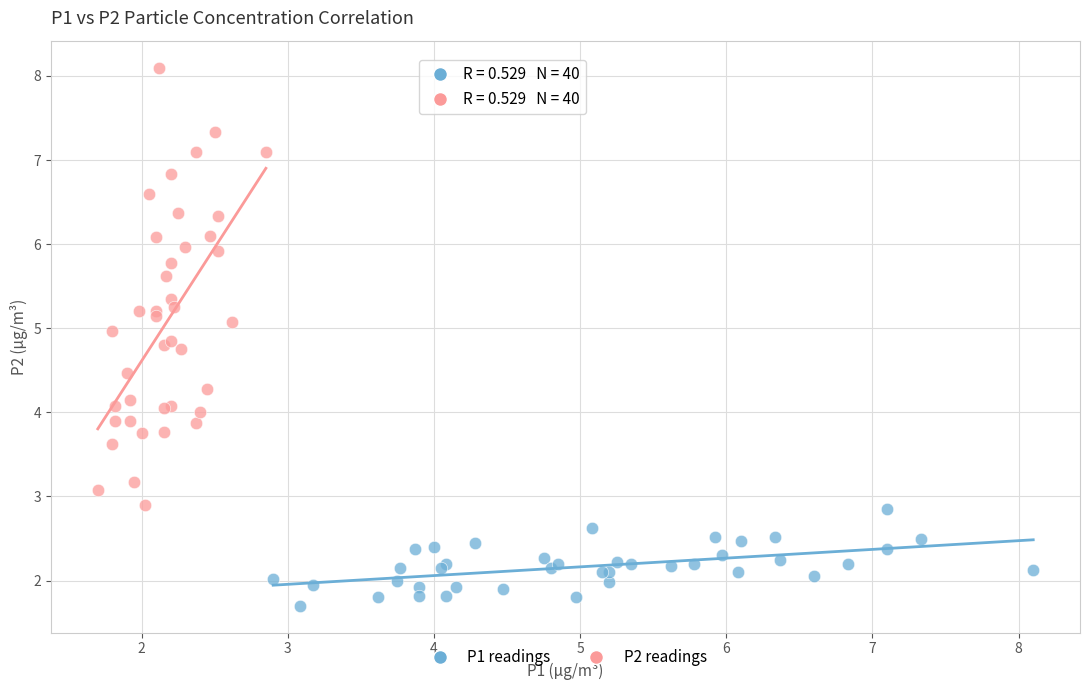

Which series contains the highest Y value?

P2 readings